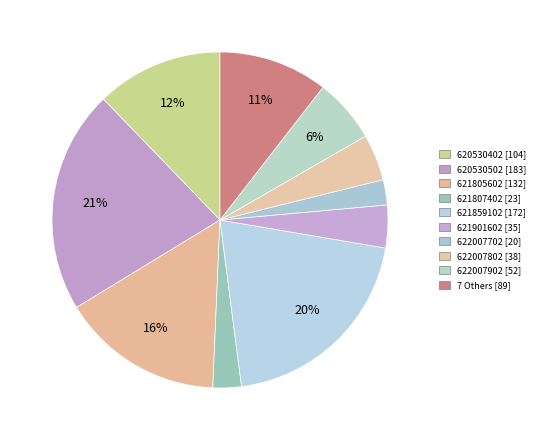

How many segments does this pie chart have?

10